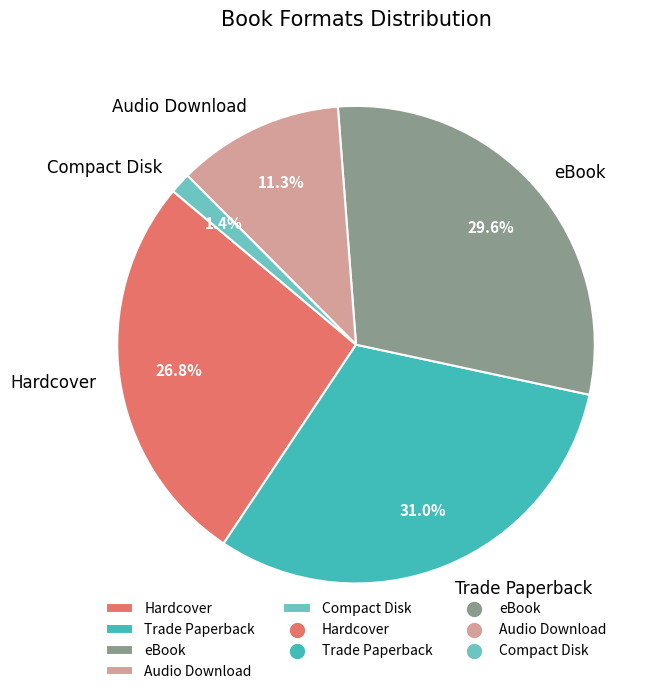

Count the number of slices in the pie.

5